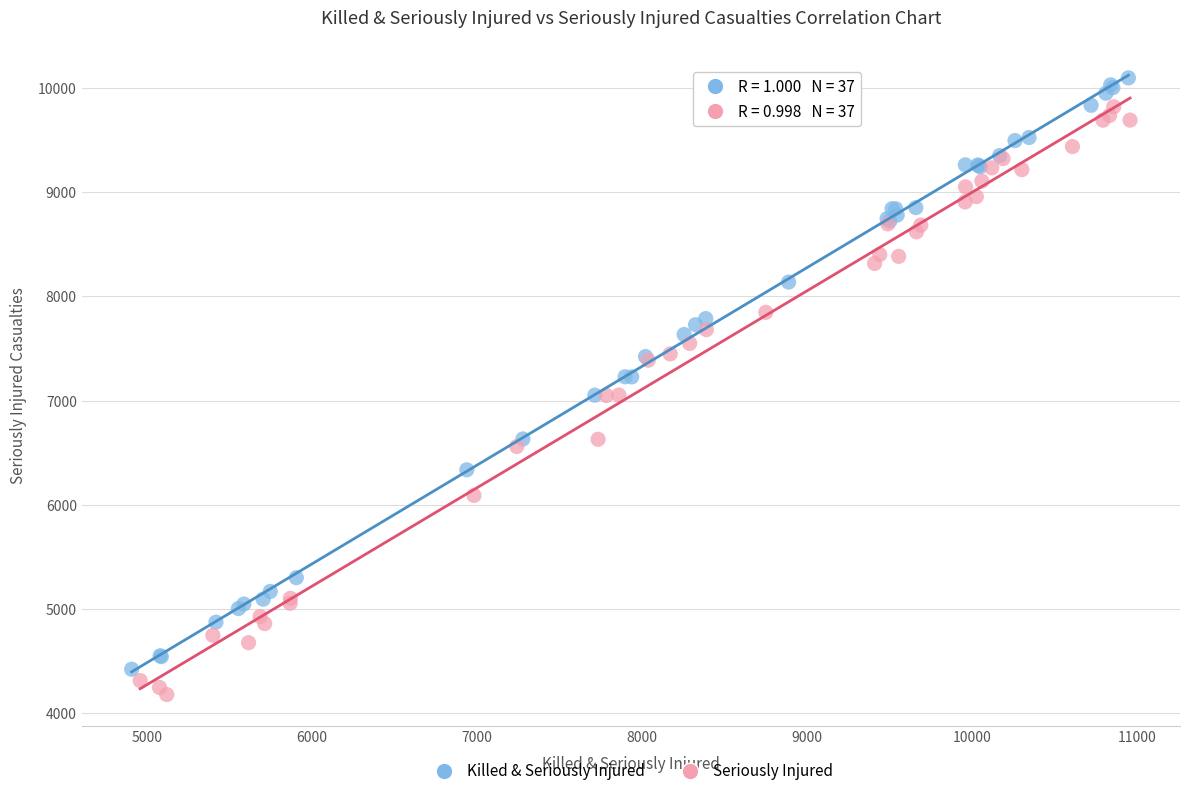

Which series contains the highest Y value?

Killed & Seriously Injured